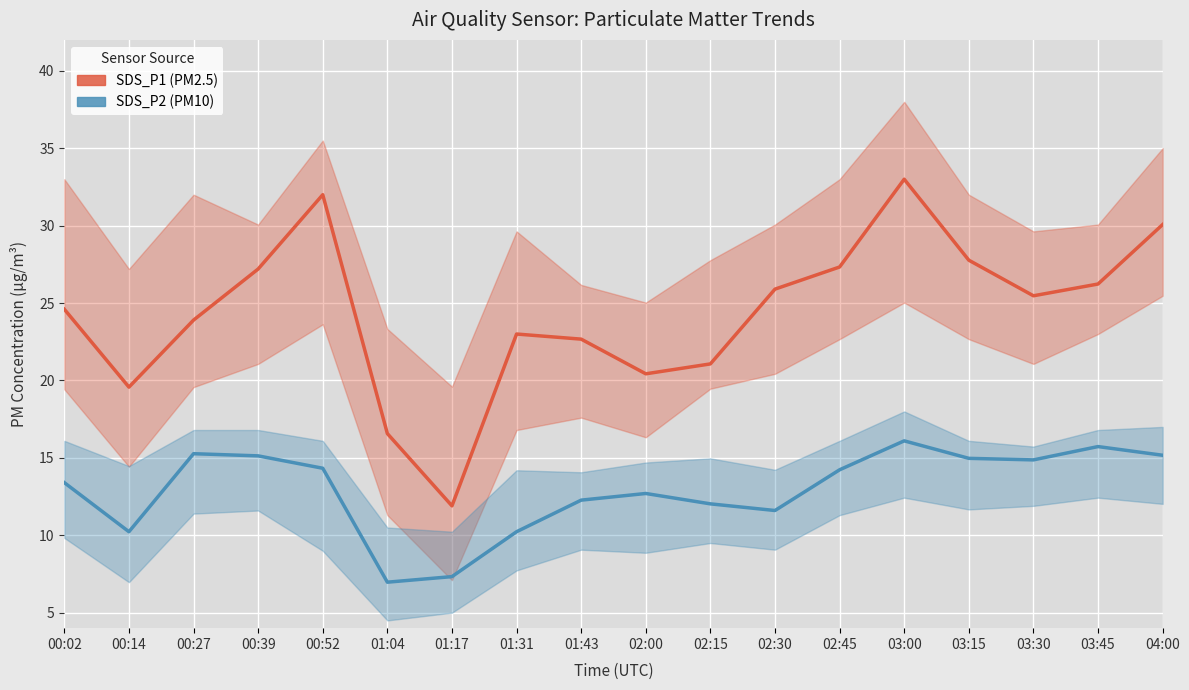

How many interior local peaks does the SDS_P2 (PM10) series have?

4